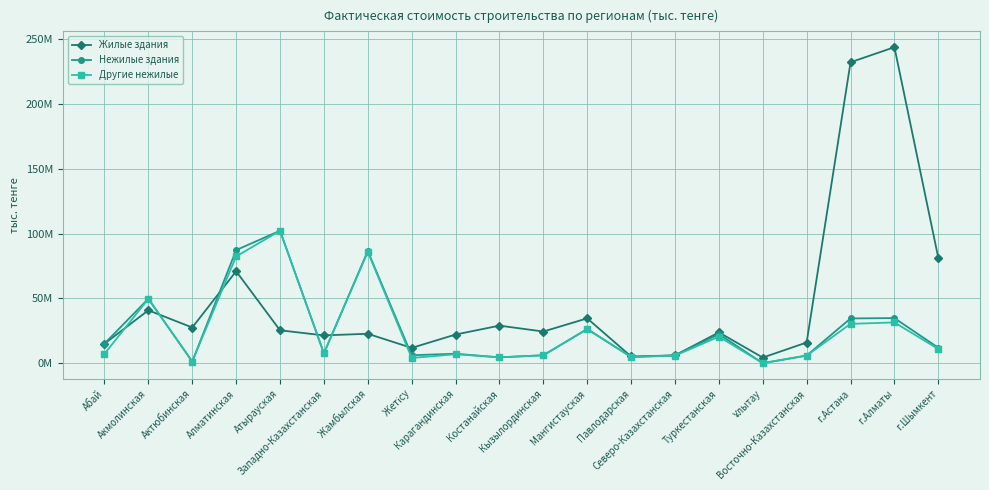

The value of Нежилые здания at Карагандинская is 7343329. True or false?

True